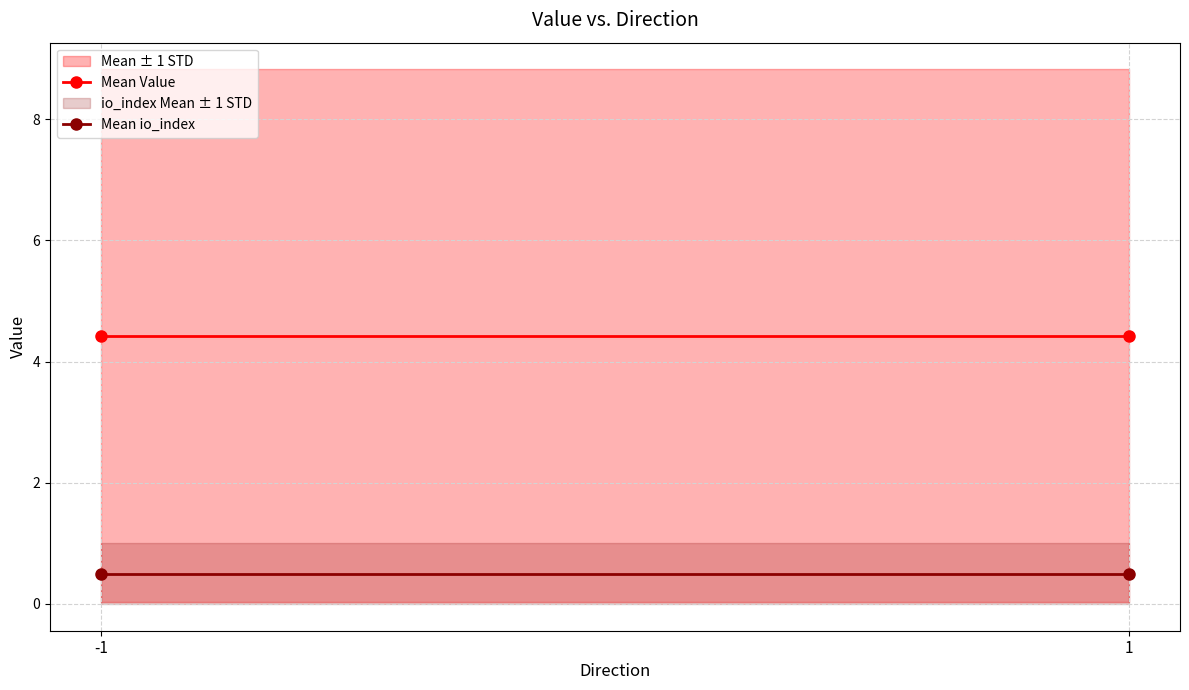

What is the sum of all Mean io_index values?

1.0